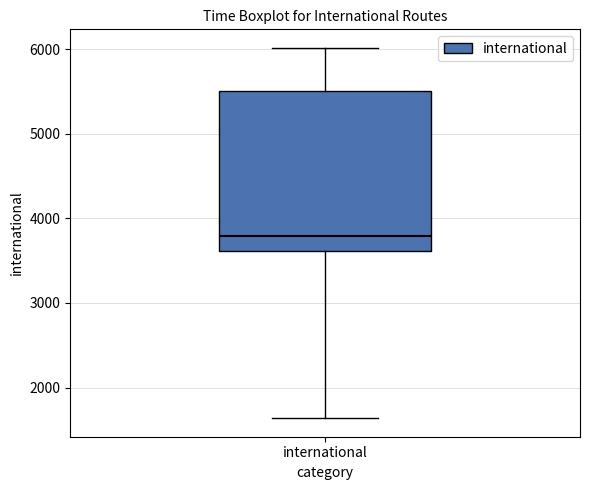

Transcribe this box plot: give where the median line is, the range the box spans, and where the two whiskers end, as read against the y-axis. The values are not printed on the chart, so give them approximately, as read against the axis.

median 3800, box 3600 to 5500, whiskers 1600 to 6000